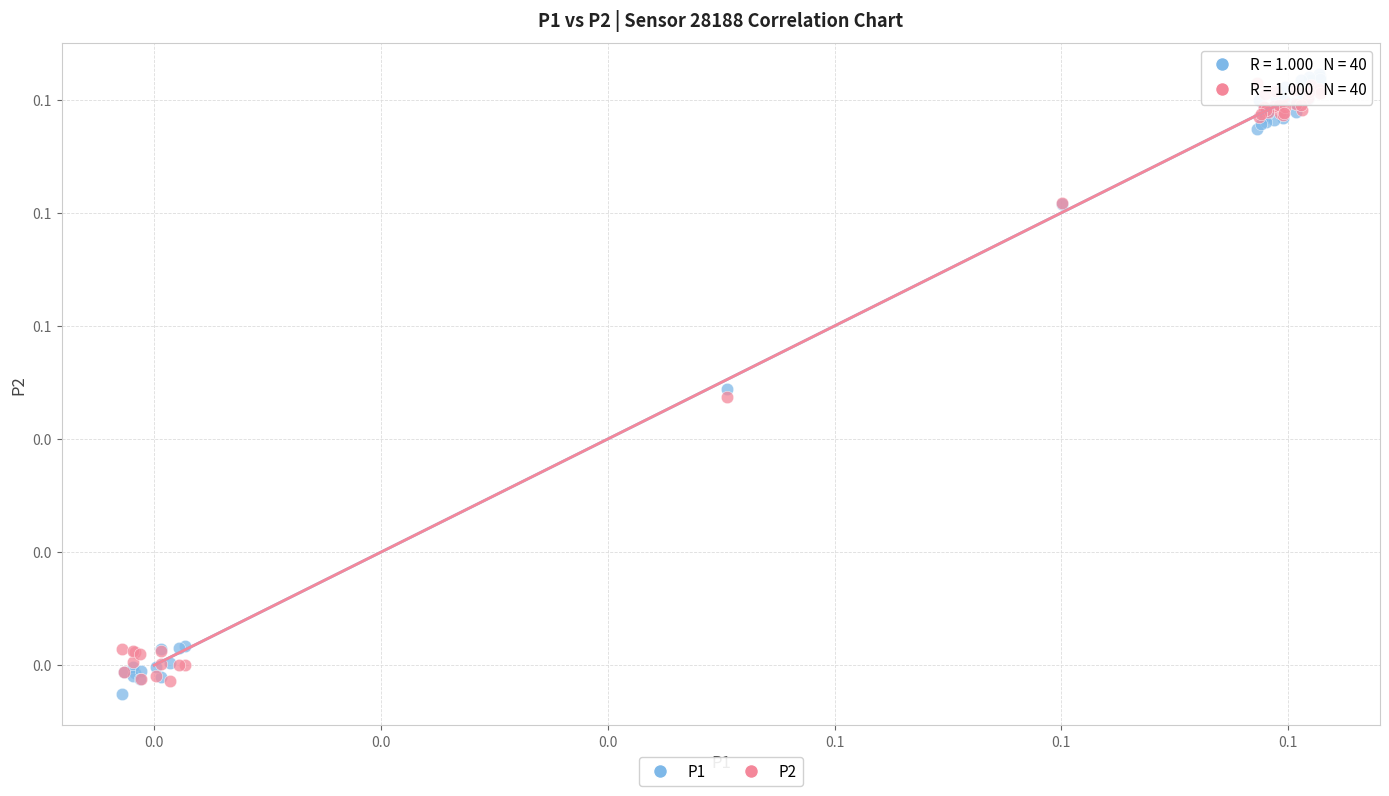

Which series has the widest spread of Y values?

P1